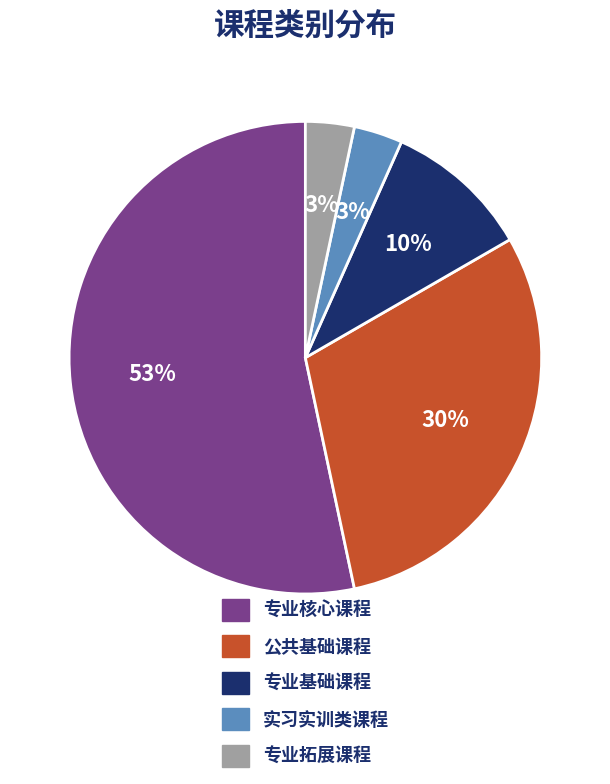

Approximately how many times larger is the value at 实习实训类课程 compared to 公共基础课程?

0.1